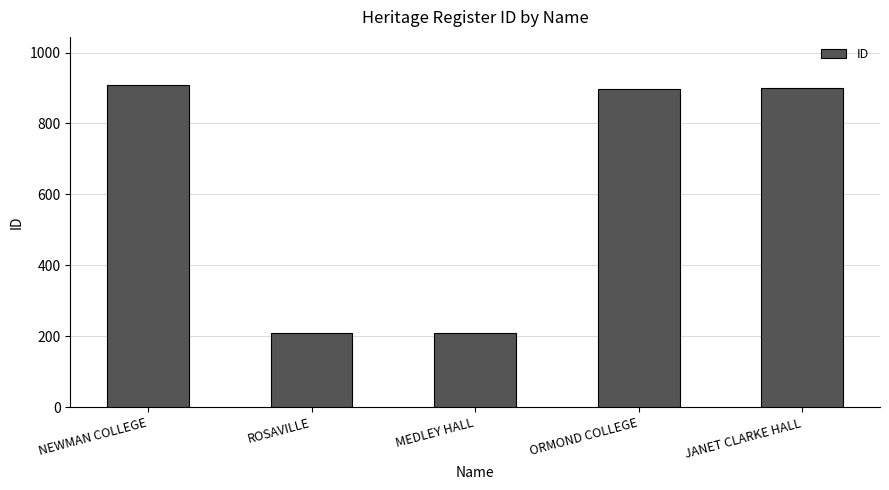

What is the label of the 4th bar from the left?

ORMOND COLLEGE